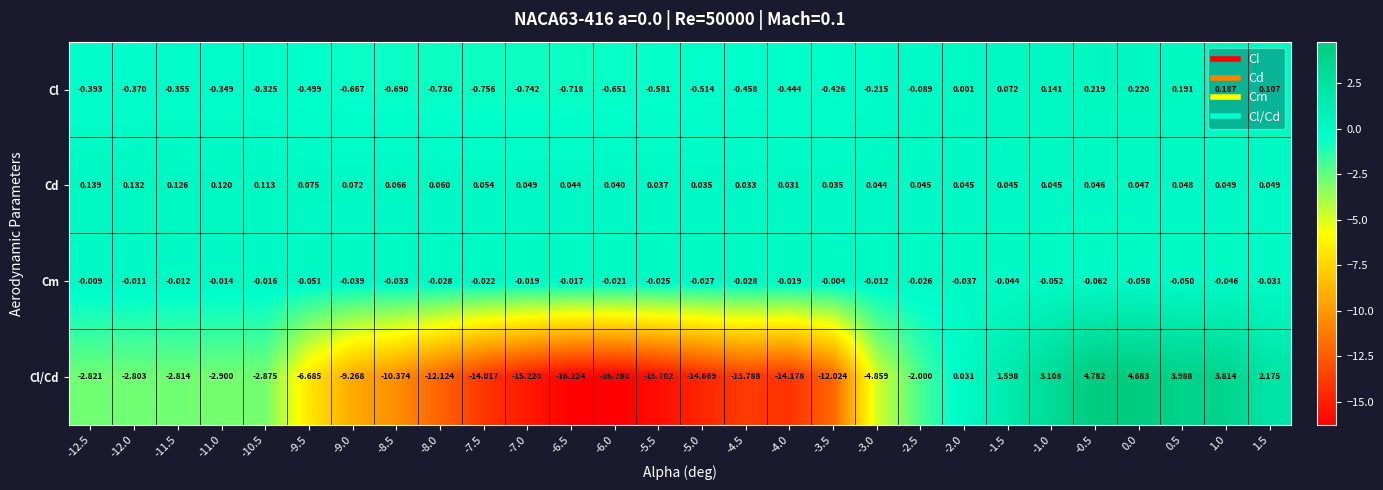

Which series has the widest spread of values?

Cl/Cd